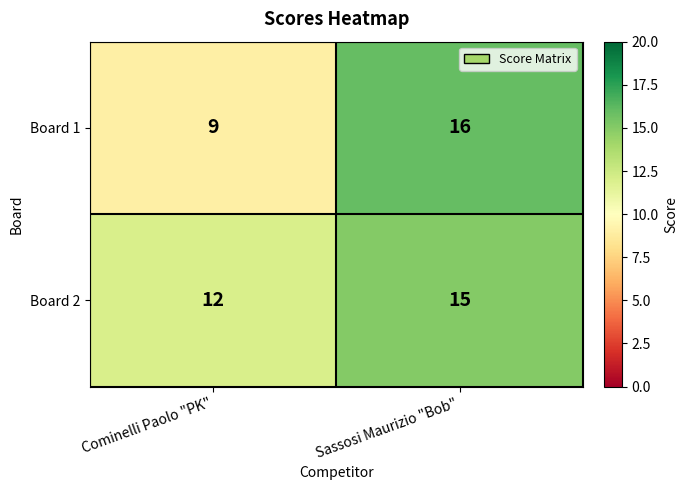

Read the Board 2 value at Sassosi Maurizio "Bob".

15